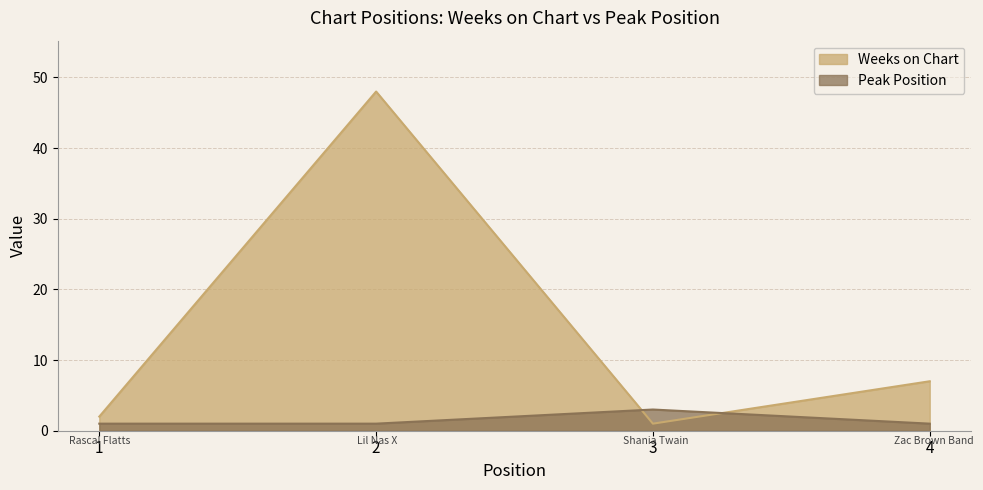

How many times do Peak Position and Weeks on Chart cross each other?

2